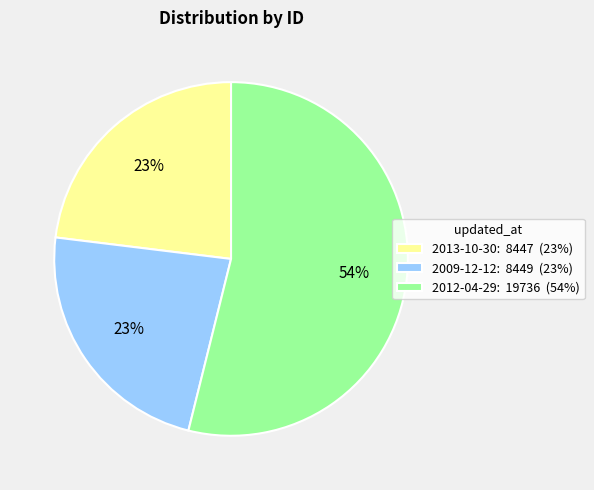

The 2012-04-29: 19736 (54%) slice represents 54% of the pie. True or false?

True